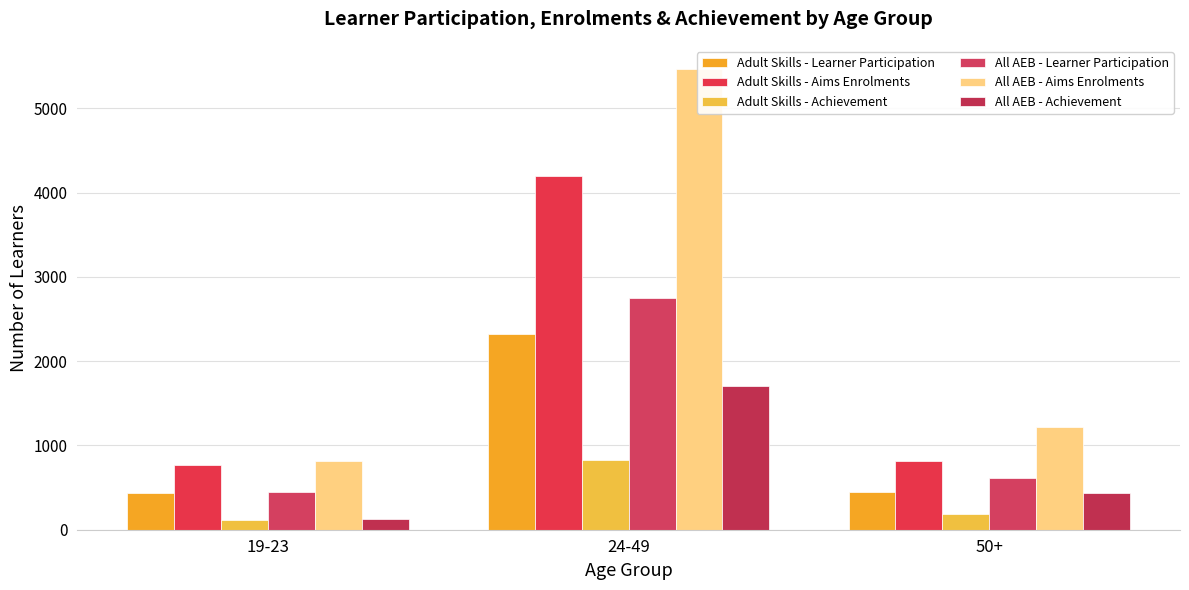

How many values in the Adult Skills - Aims Enrolments series exceed 820?

1